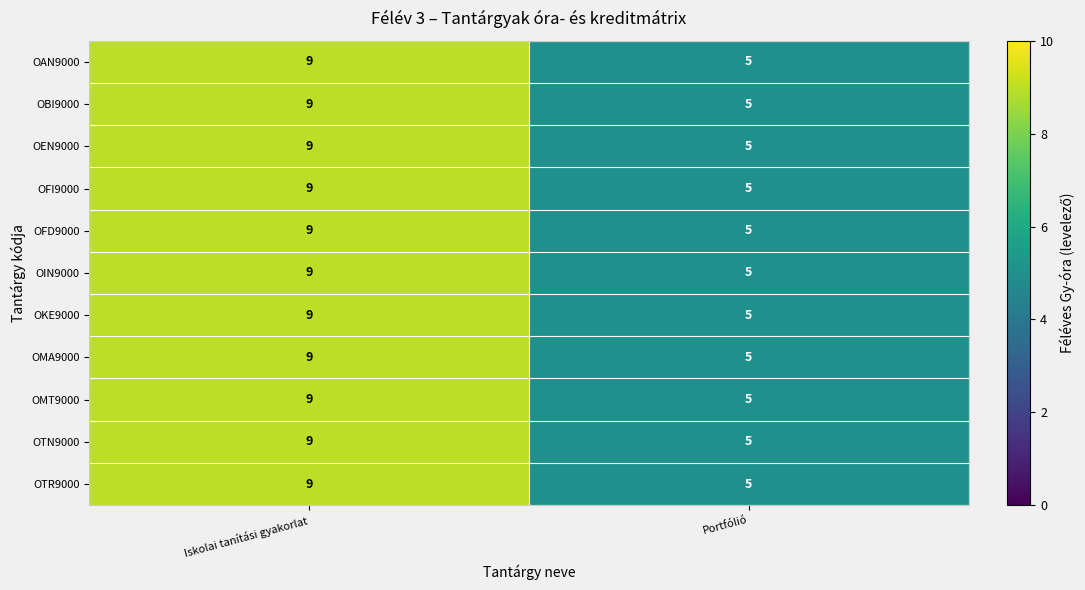

What is the sum of the OKE9000 values at Iskolai tanítási gyakorlat and Portfólió?

14